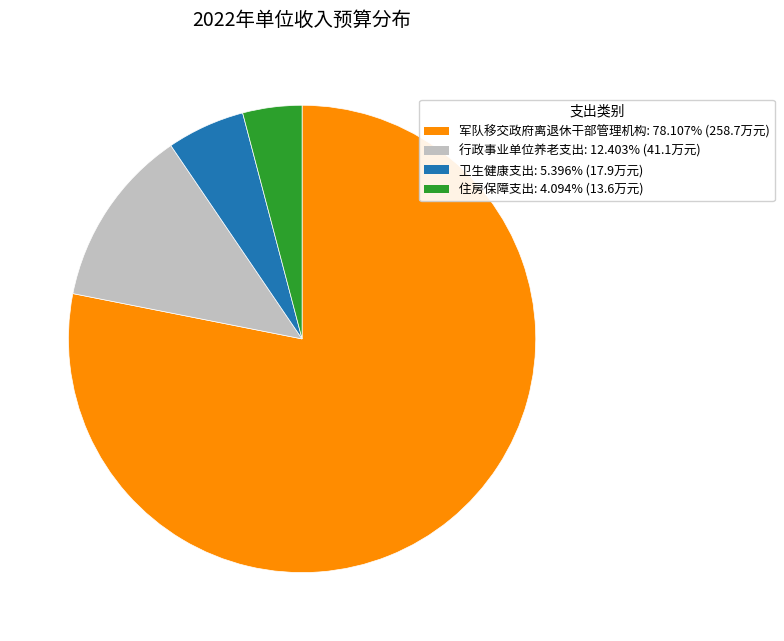

Do 住房保障支出 and 行政事业单位养老支出 together represent more than half of the pie?

No